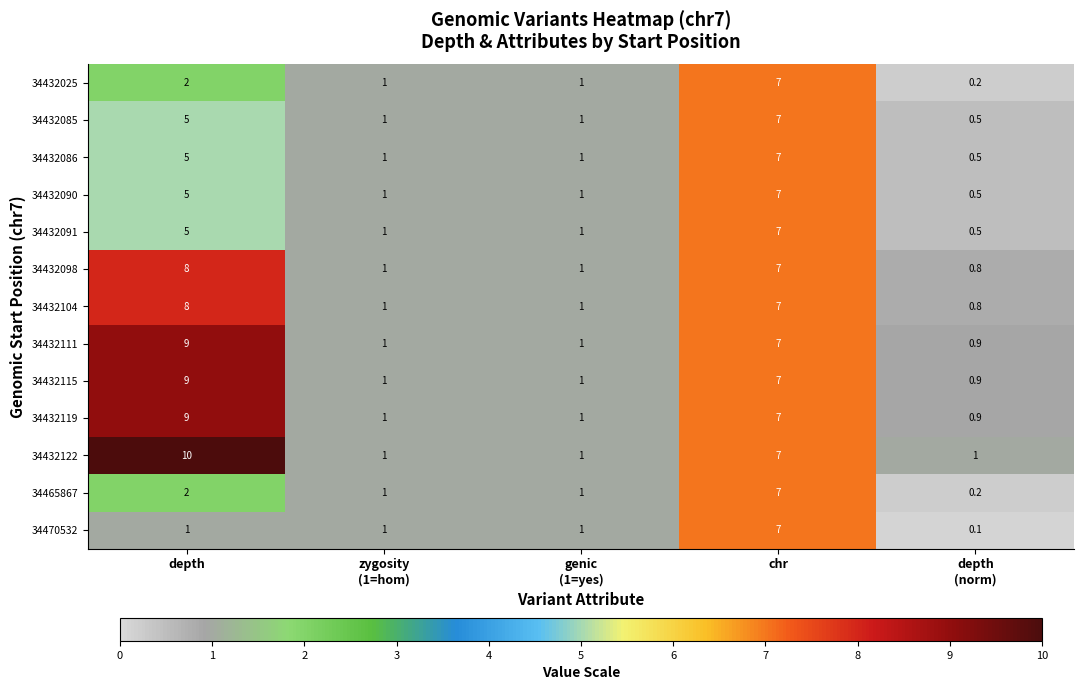

What is the greatest value displayed?

10.0